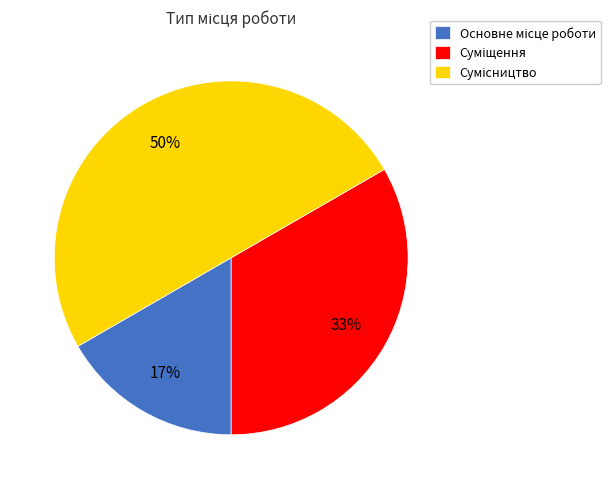

Count the number of slices in the pie.

3